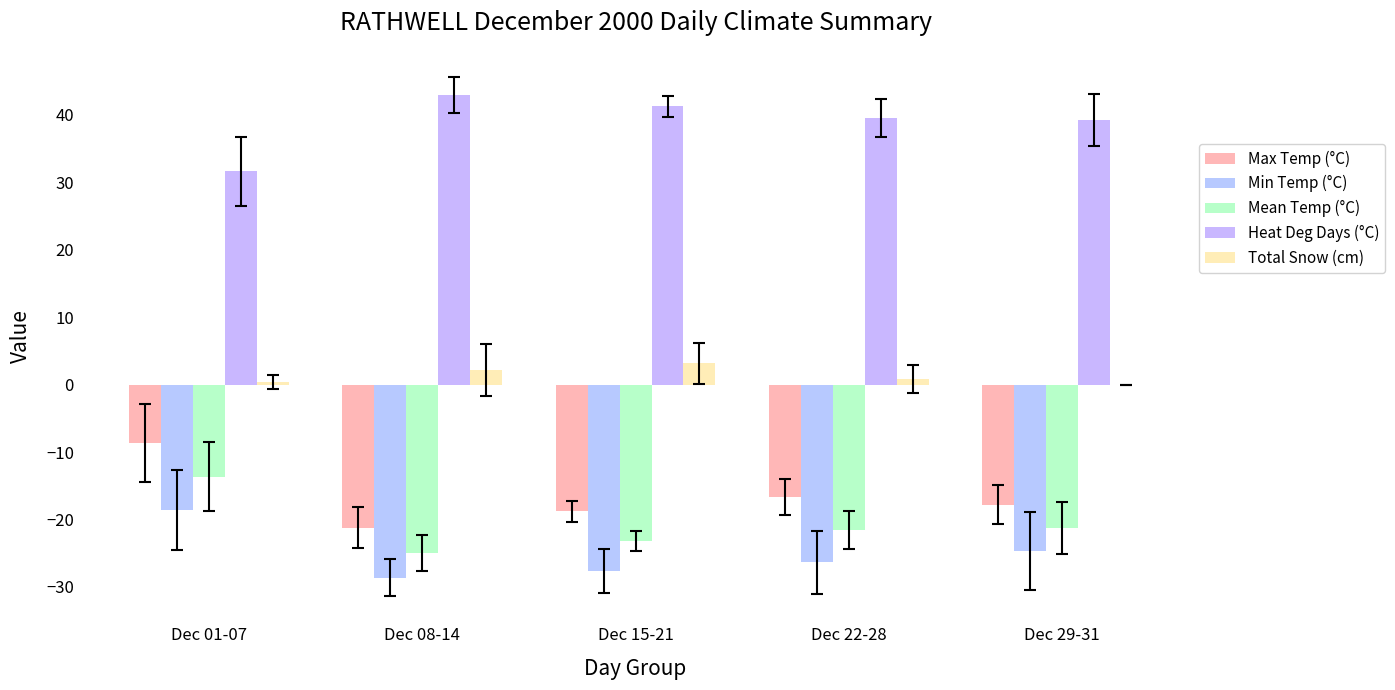

Reading left to right, list all the values displayed in this chart.

Max Temp (°C): -8.6	-21.2	-18.8	-16.7	-17.8
Min Temp (°C): -18.6	-28.6	-27.6	-26.4	-24.7
Mean Temp (°C): -13.7	-24.9	-23.2	-21.6	-21.3
Heat Deg Days (°C): 31.7	42.9	41.2	39.6	39.3
Total Snow (cm): 0.4	2.1	3.1	0.9	0.0